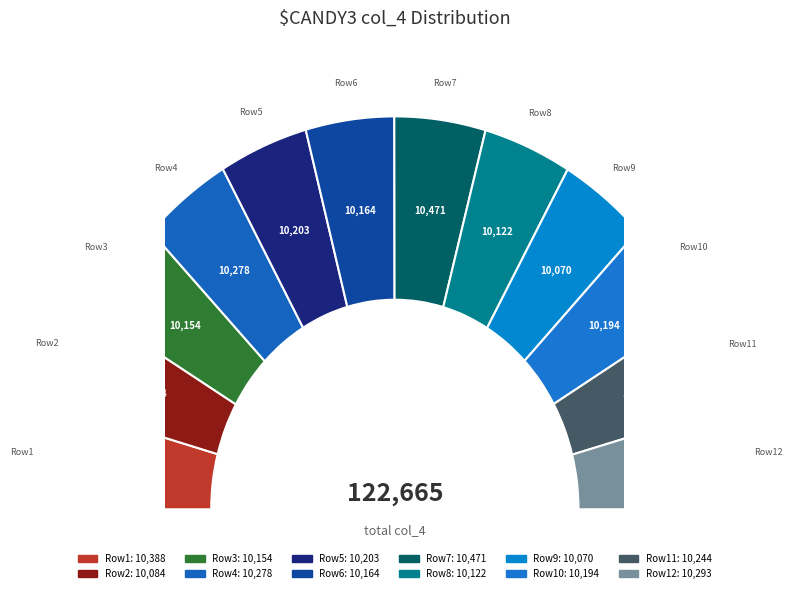

Is 10278 the majority of the pie?

No